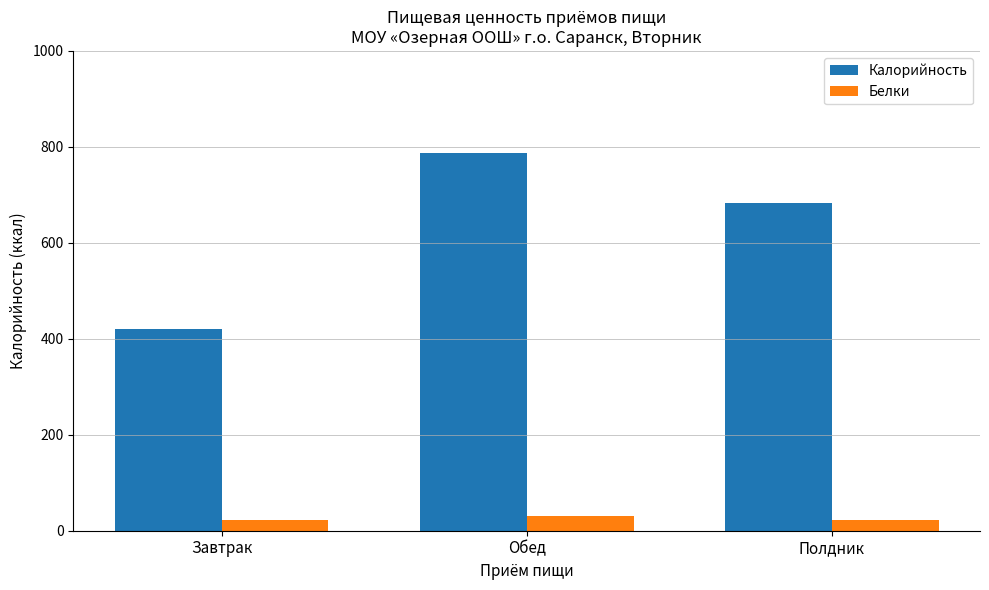

What is the total value across all series at Обед?

818.1